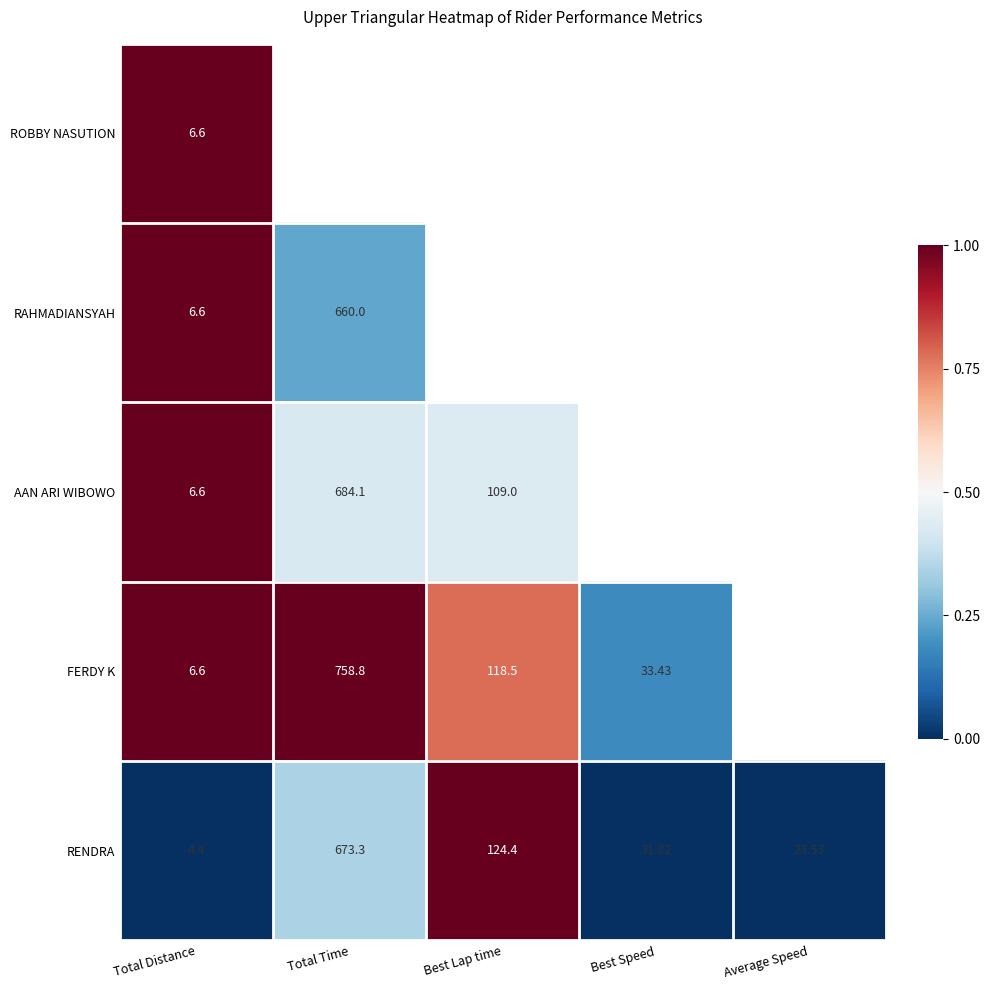

Is the value of FERDY K at Best Speed greater than the value of AAN ARI WIBOWO at Total Distance?

Yes